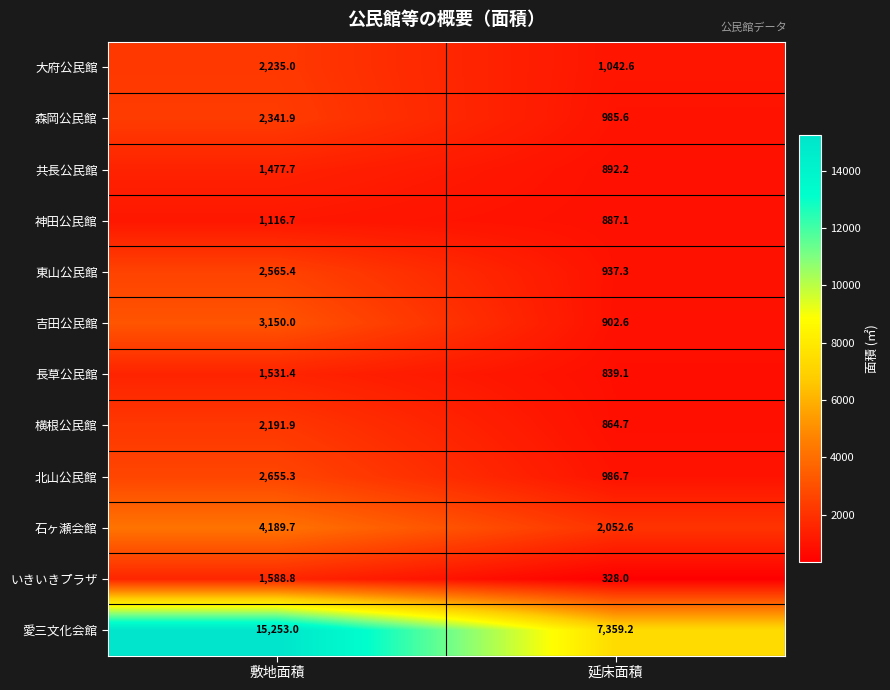

Which series changed the most between 敷地面積 and 延床面積?

愛三文化会館